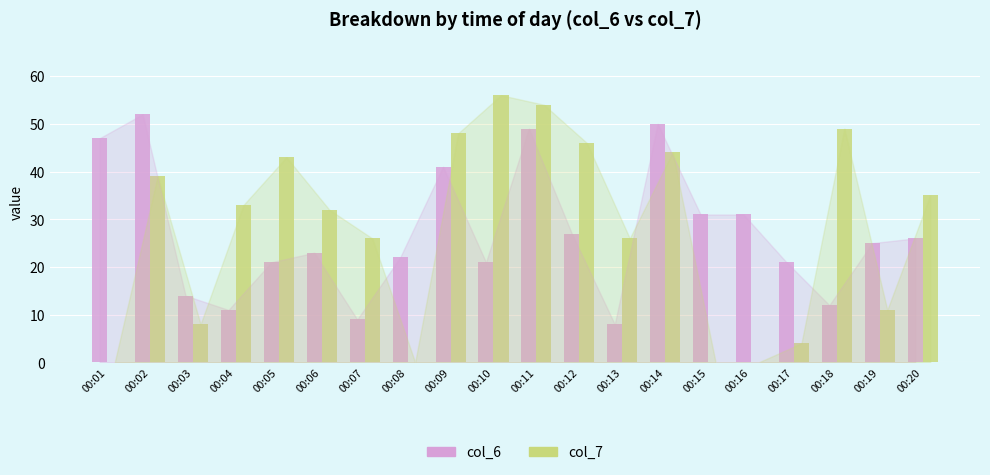

Which series changed the most between 00:09 and 00:11?

col_6